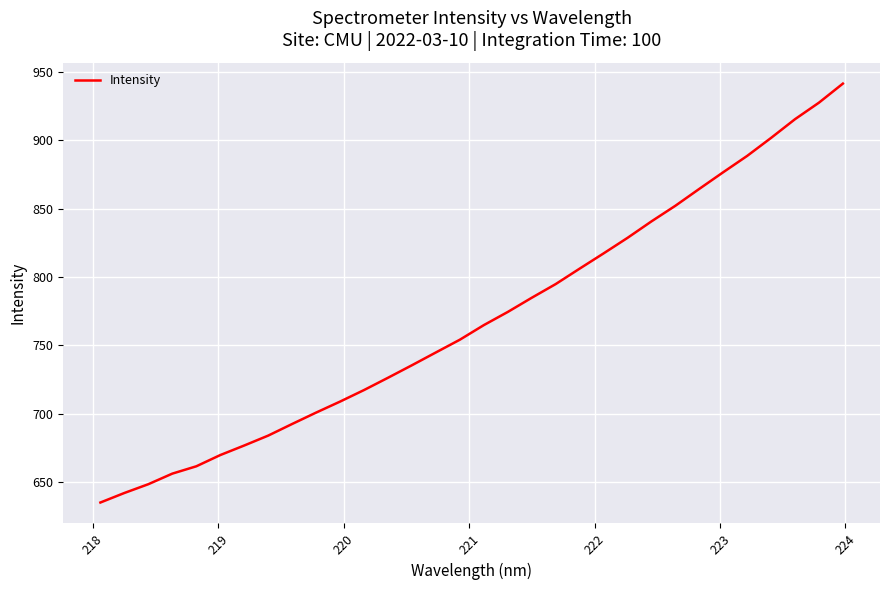

What is the minimum value shown in the chart?

635.0